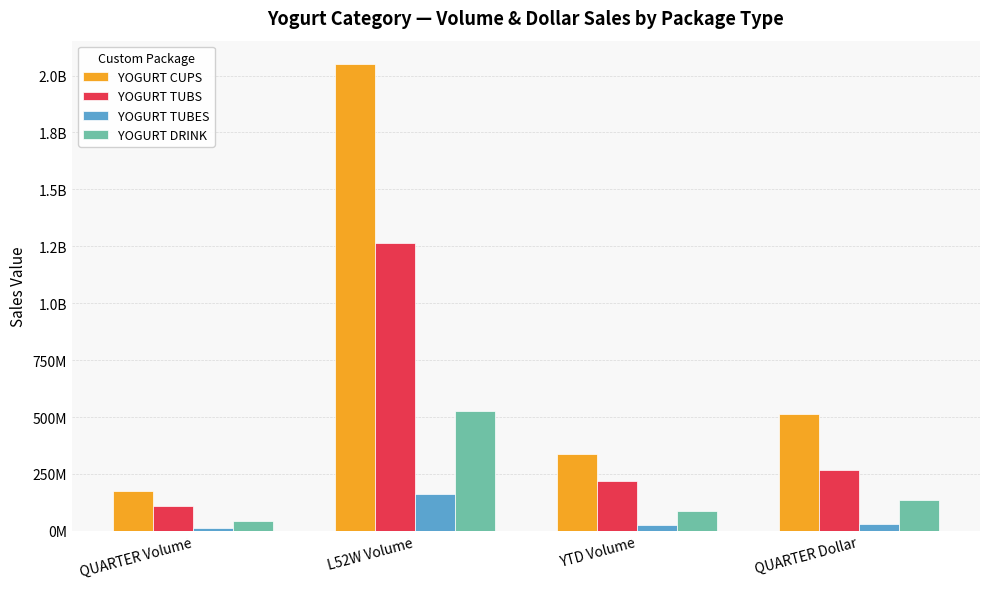

Which series has the widest spread of values?

YOGURT CUPS